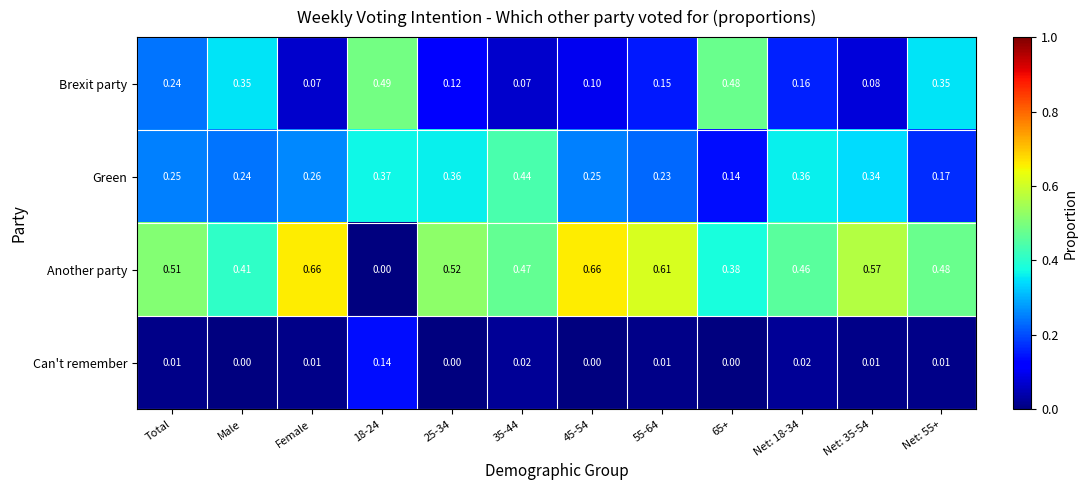

Which series changed the most between 18-24 and 45-54?

Another party